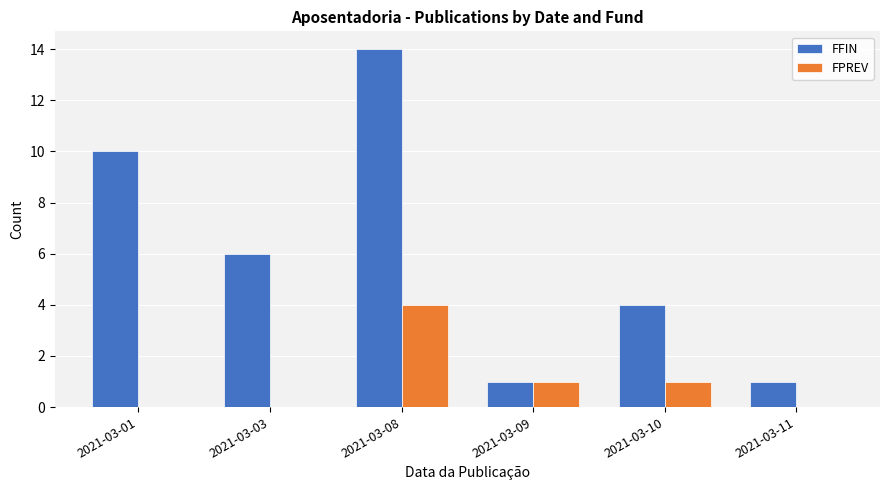

At which category is the sum across all series the highest?

2021-03-08